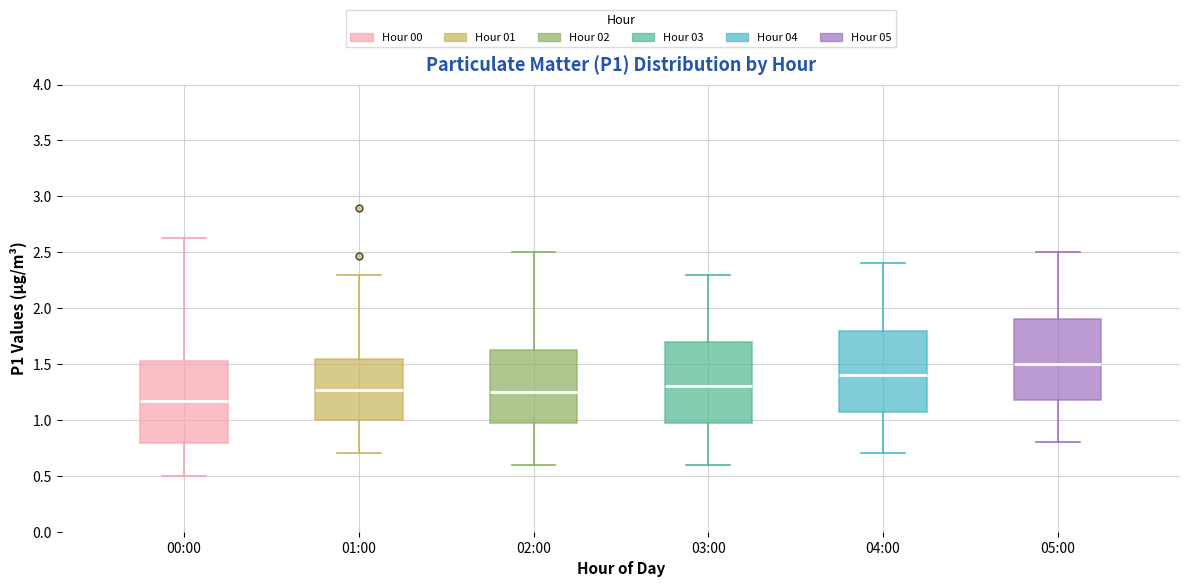

Reading left to right, transcribe this box plot: for each box, give where its median line is, the range the box spans, and where its two whiskers end, as read against the y-axis. The values are not printed on the chart, so give them approximately, as read against the axis.

00:00: median 1.15, box 0.80 to 1.55, whiskers 0.50 to 2.65
01:00: median 1.25, box 1.00 to 1.55, whiskers 0.70 to 2.30
02:00: median 1.25, box 1.00 to 1.65, whiskers 0.60 to 2.50
03:00: median 1.30, box 1.00 to 1.70, whiskers 0.60 to 2.30
04:00: median 1.40, box 1.10 to 1.80, whiskers 0.70 to 2.40
05:00: median 1.50, box 1.20 to 1.90, whiskers 0.80 to 2.50